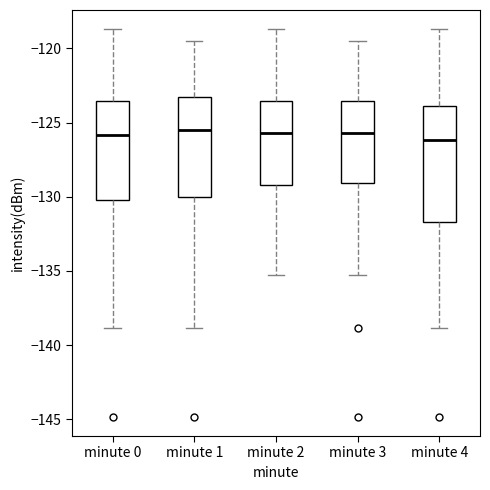

Where does the lower whisker of the box for minute 3 end on the y-axis? The values are not printed on the chart, so give them approximately, as read against the axis.

-135.5